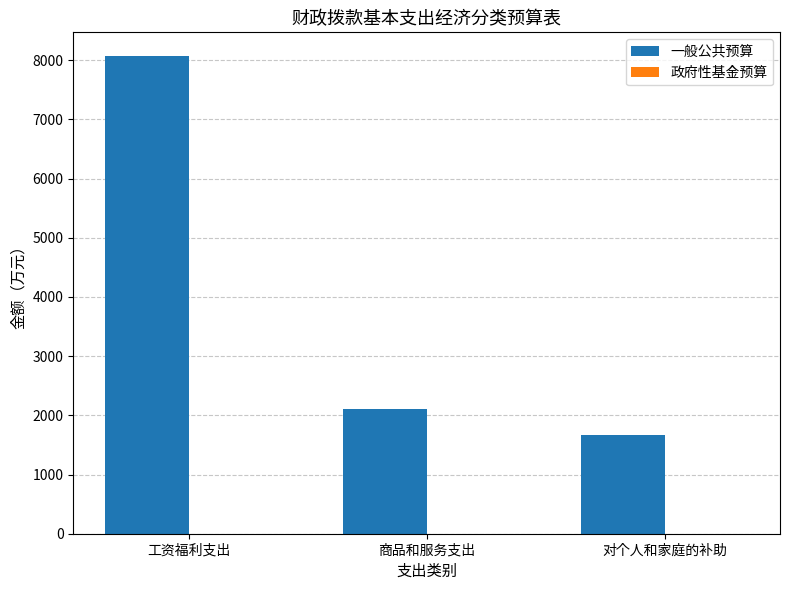

At which category does the chart reach its minimum across all series?

对个人和家庭的补助